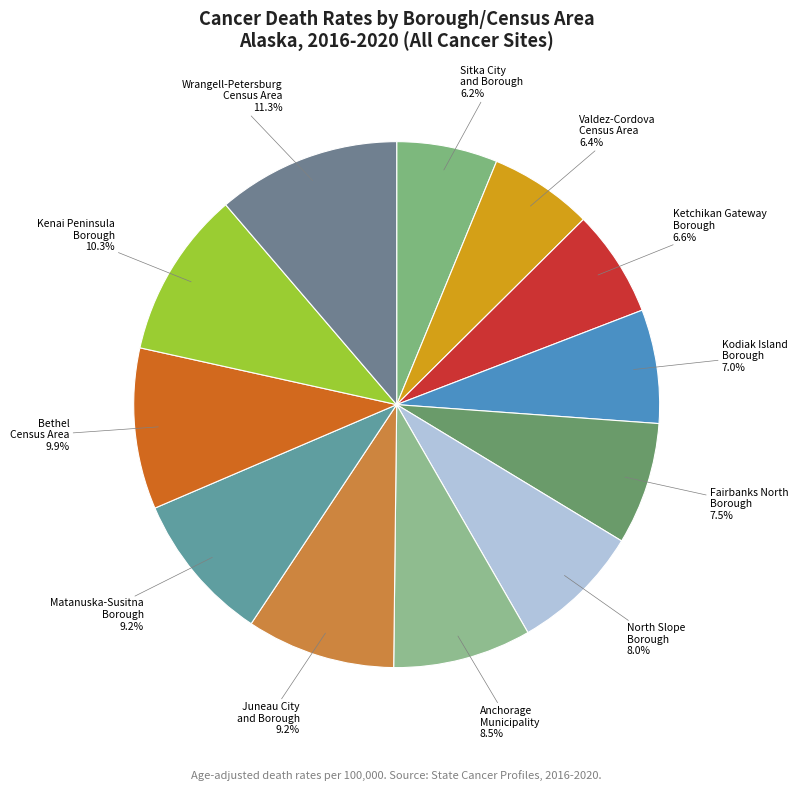

Is the sum of Anchorage Municipality and Fairbanks North Borough greater than half?

No